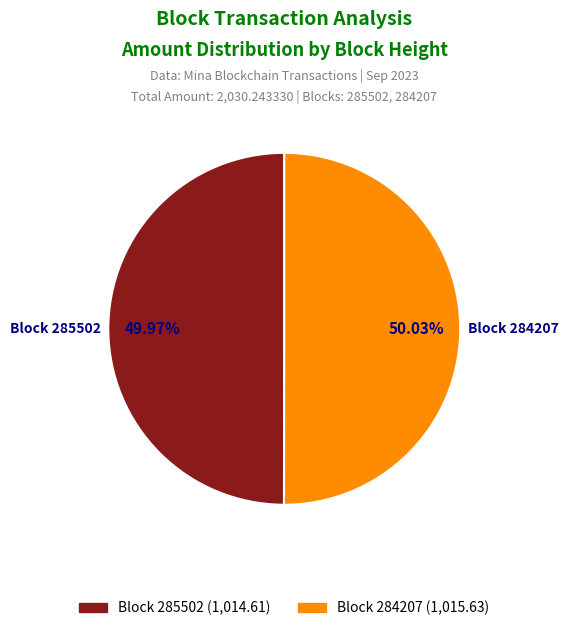

Is there a majority slice in this chart?

Yes